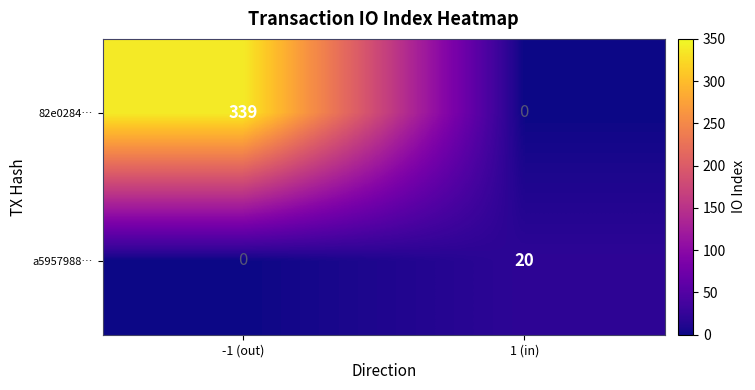

How many series are shown in this chart?

2